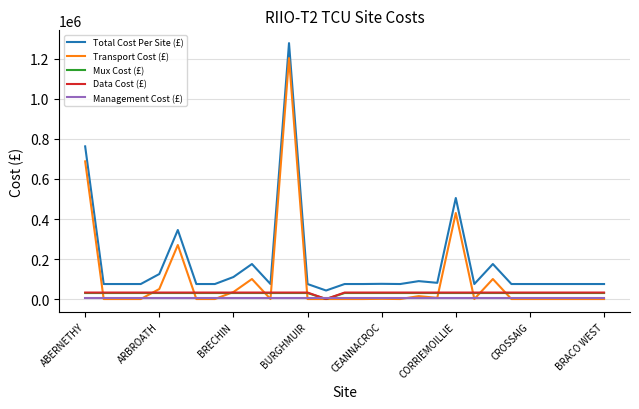

Which series has the largest total across all categories?

Total Cost Per Site (£)